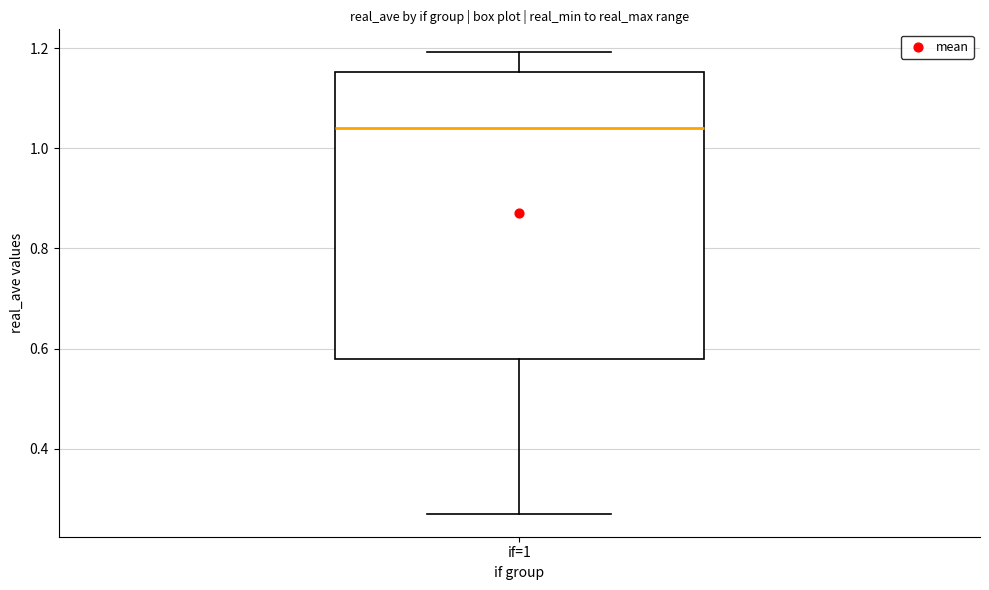

Where does the upper whisker of the box for if=1 end on the y-axis? The values are not printed on the chart, so give them approximately, as read against the axis.

1.20